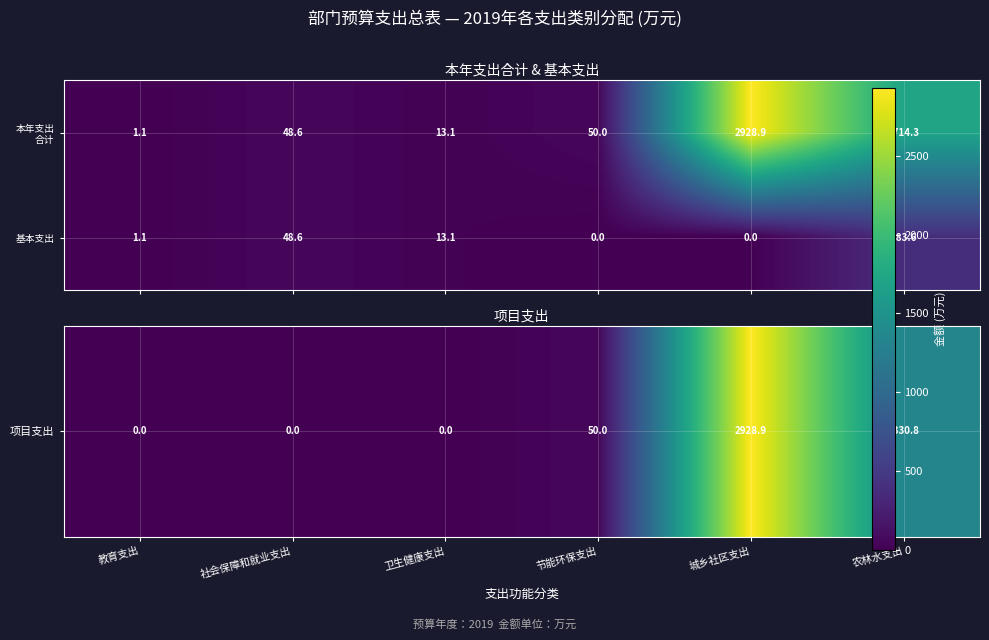

What is the maximum value for 基本支出?

383.6